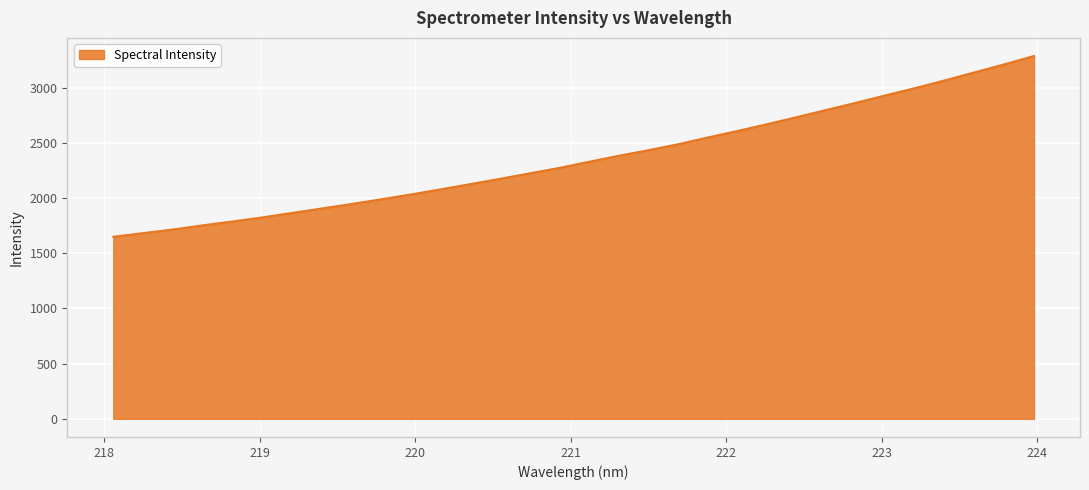

What is the minimum value shown in the chart?

1648.7